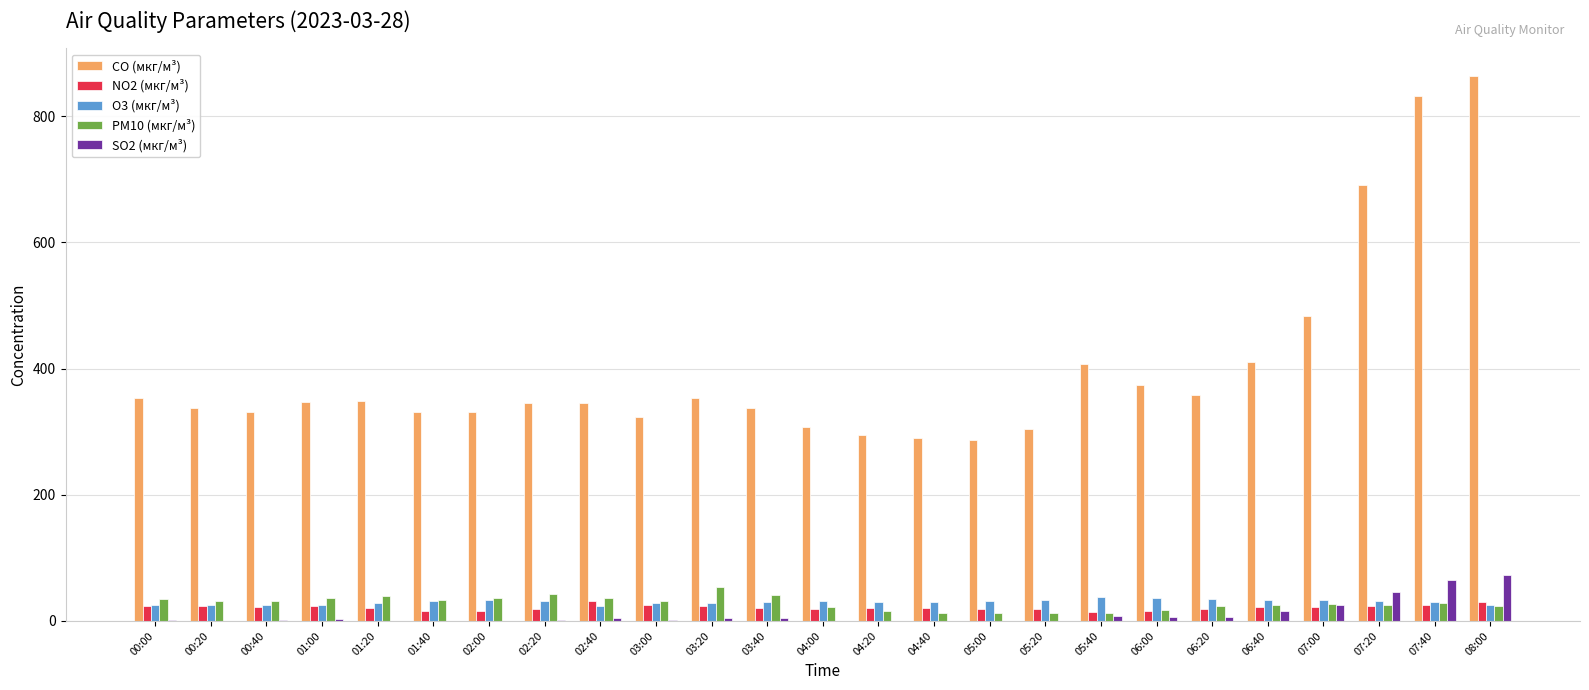

The NO2 (мкг/м³) series shows 24.8 at 03:00. True or false?

True